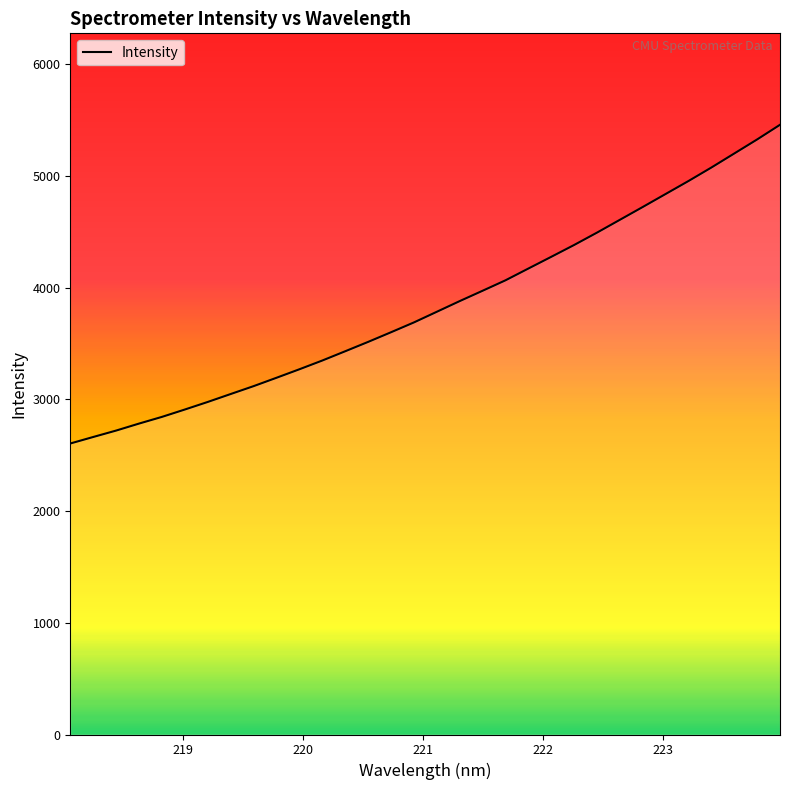

What is the difference between the second highest and minimum values?

2722.7